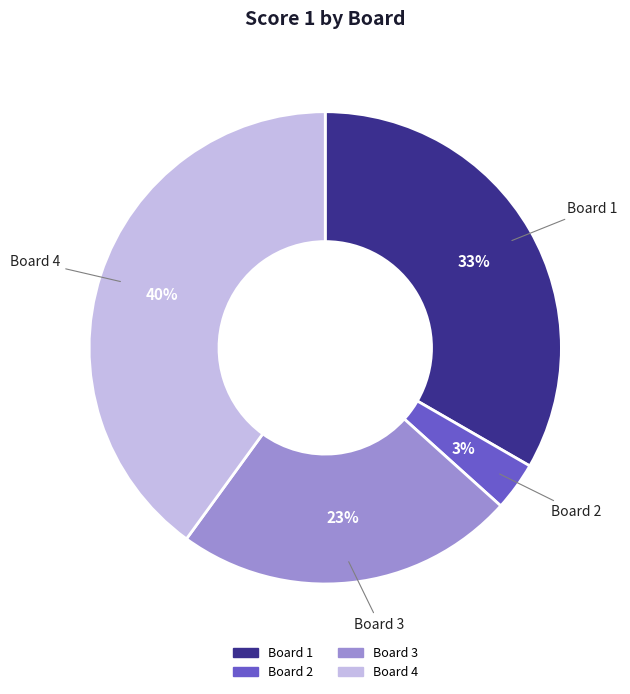

Is there a majority slice in this chart?

No